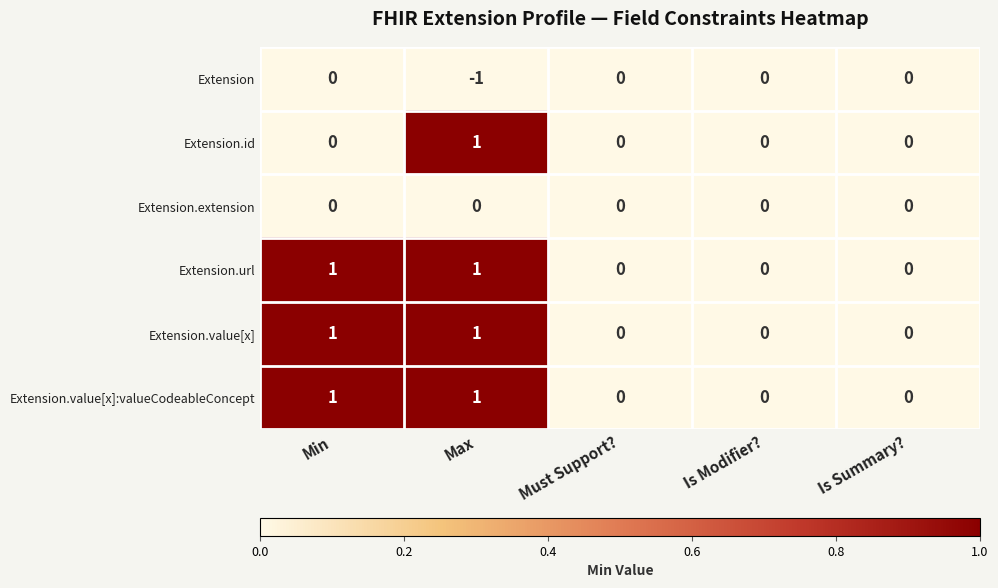

Is it true that Extension.url equals 0 at Max?

False